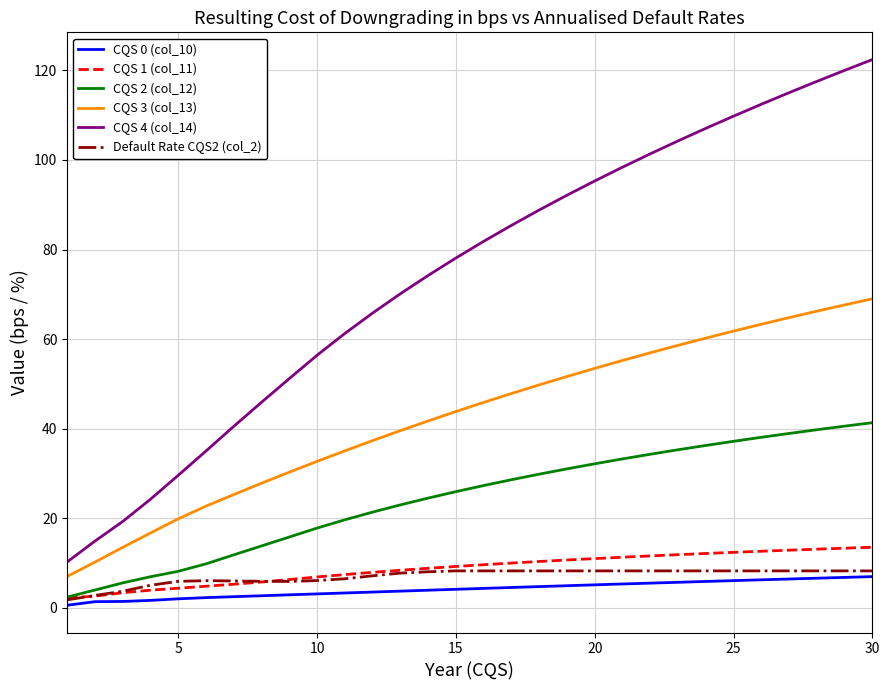

True or false: CQS 4 (col_14) and Default Rate CQS2 (col_2) cross at least once.

False